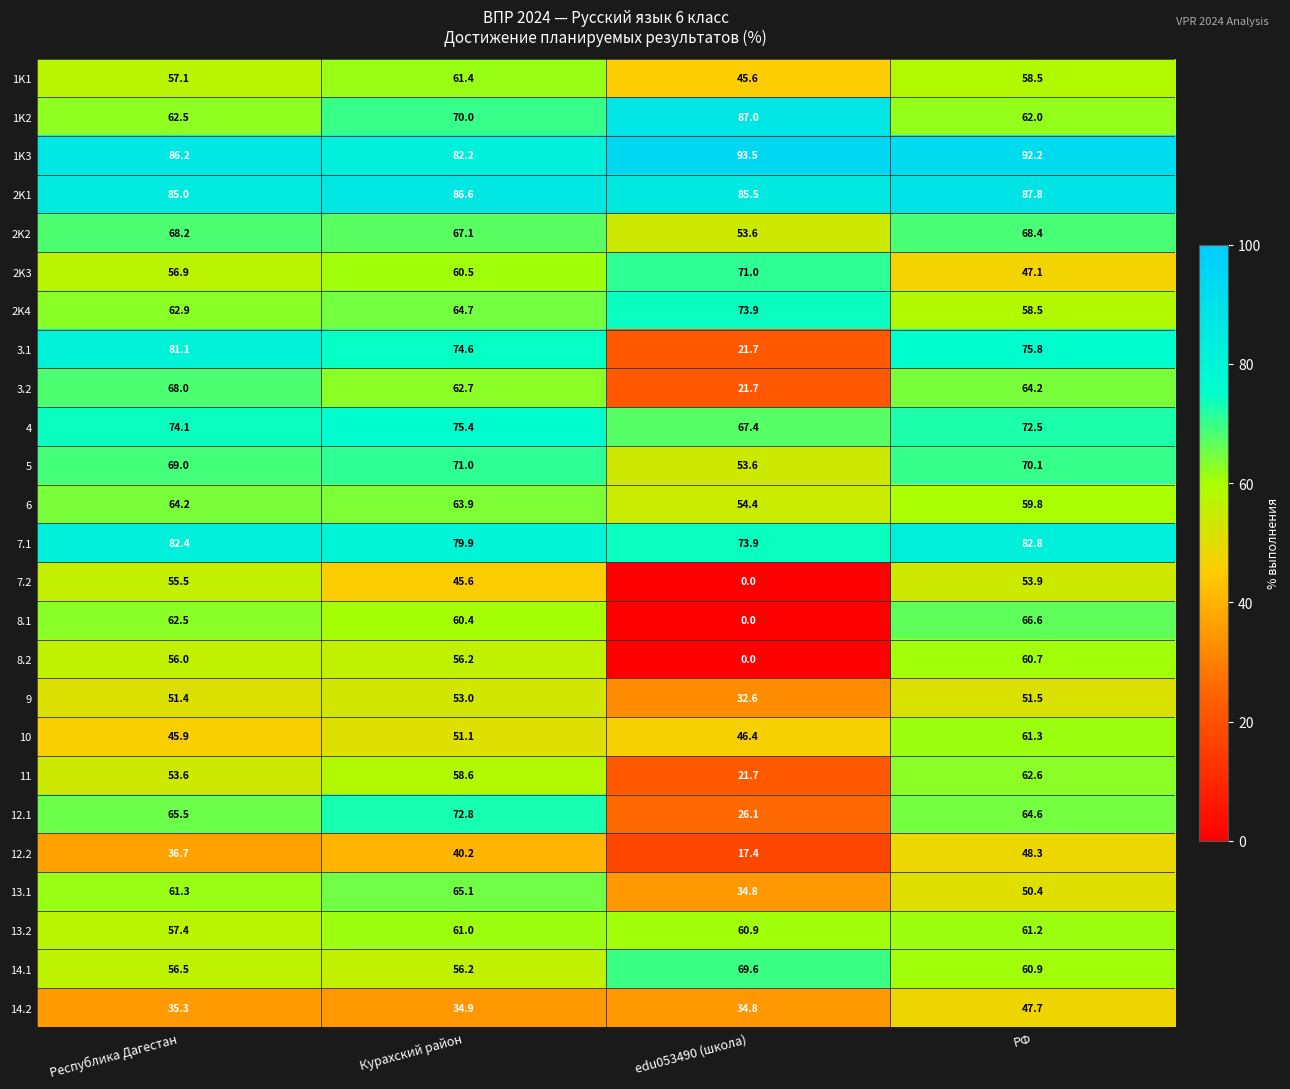

Which series has the largest total across all categories?

1K3